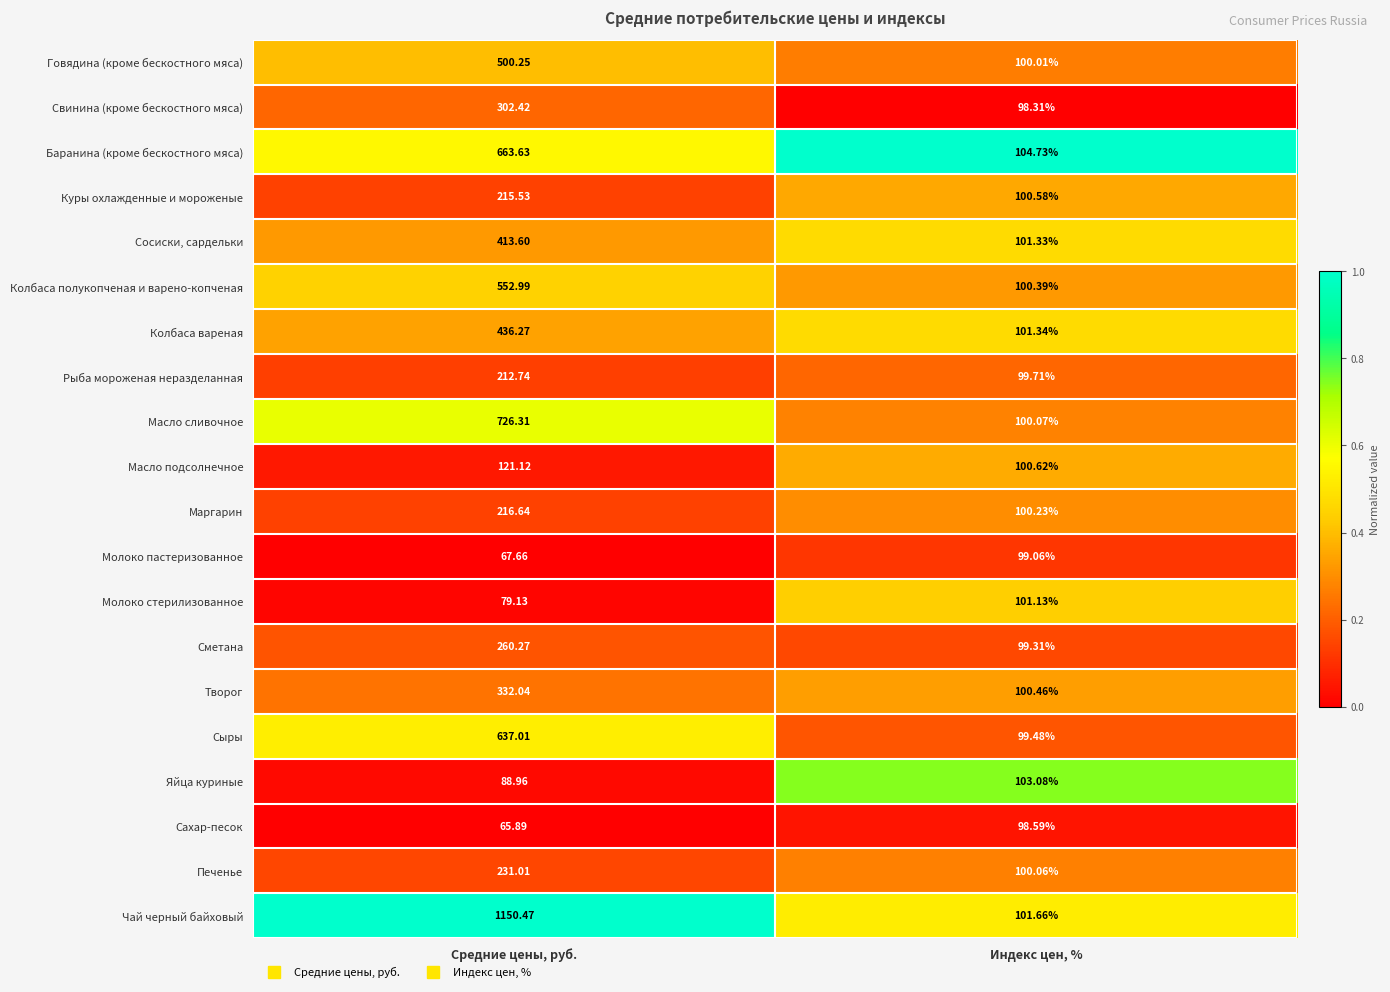

At which category is the sum across all series the highest?

Средние цены, руб.